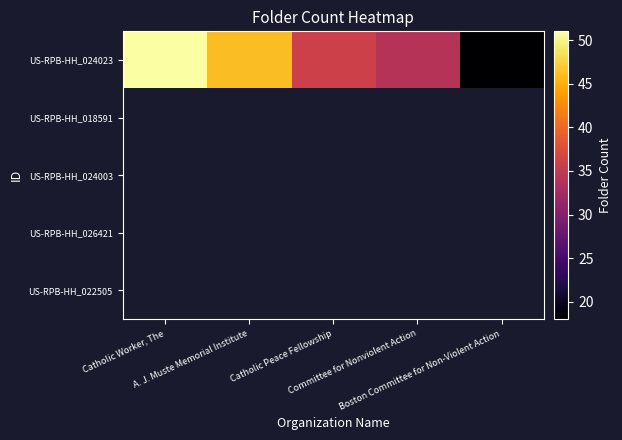

Which series has the widest spread of values?

US-RPB-HH_024023